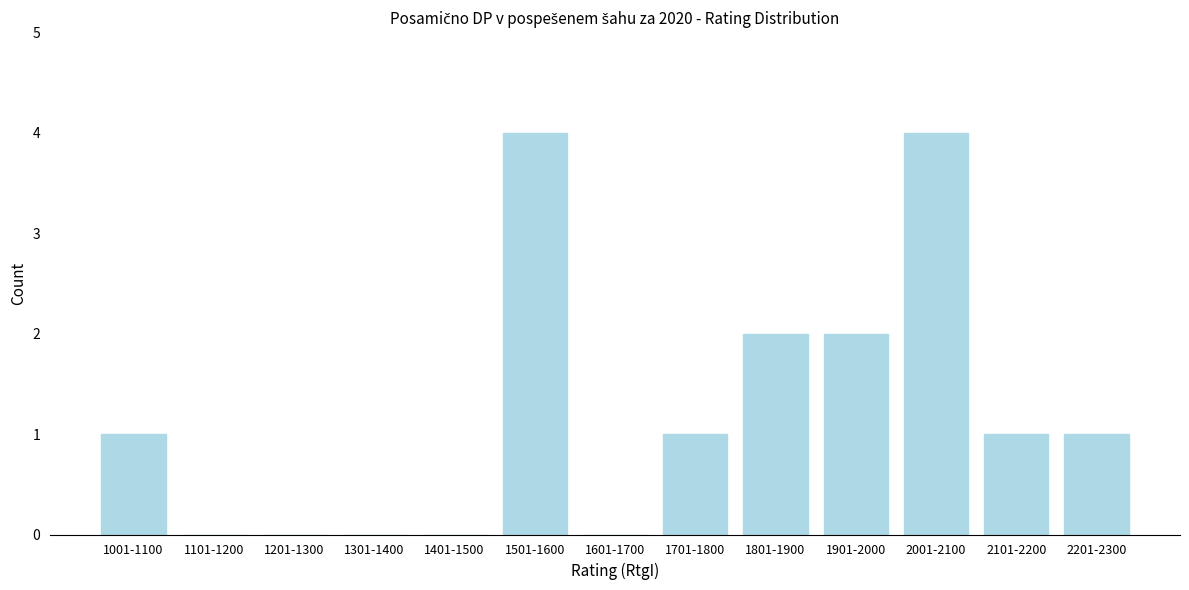

Reading left to right, extract all data points from this chart.

1001-1100=1	1101-1200=0	1201-1300=0	1301-1400=0	1401-1500=0	1501-1600=4	1601-1700=0	1701-1800=1	1801-1900=2	1901-2000=2	2001-2100=4	2101-2200=1	2201-2300=1